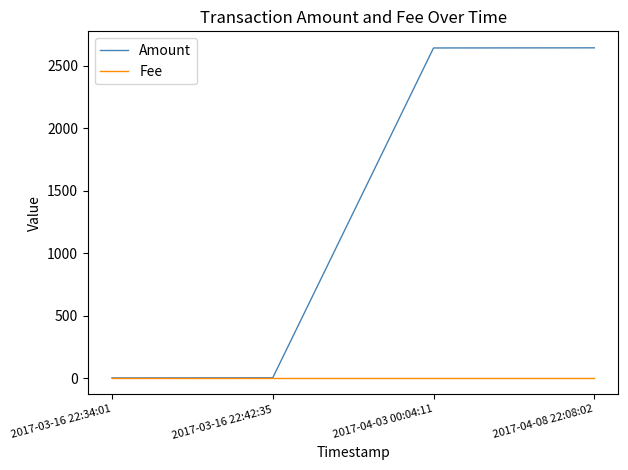

Count the number of data series in this chart.

2